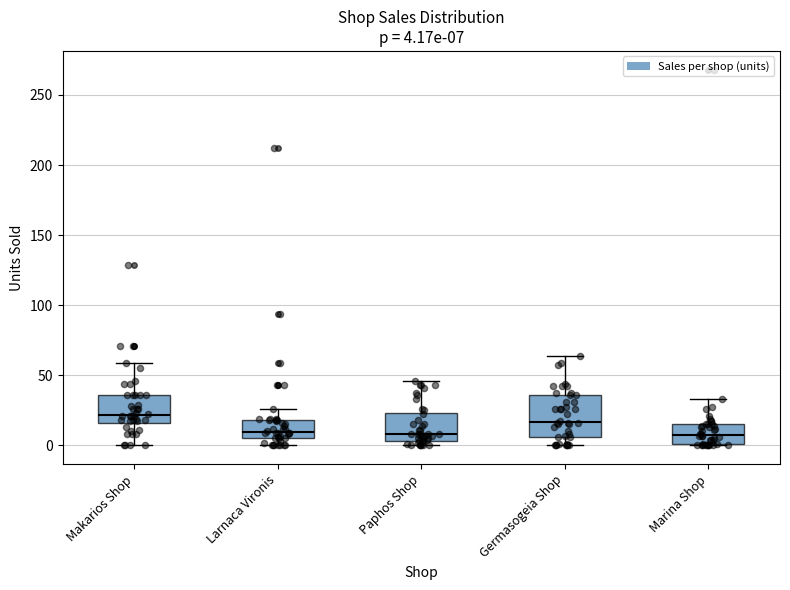

Which box is the tallest, from its lower edge to its upper edge?

Germasogeia Shop